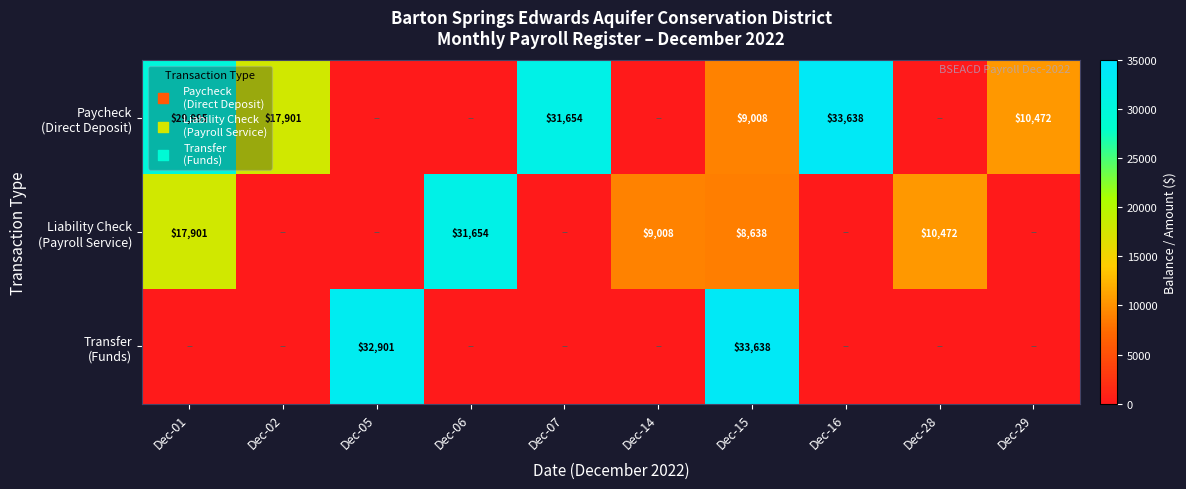

List the labels in order of Liability Check (Payroll Service) value, smallest first.

Dec-02, Dec-05, Dec-07, Dec-16, Dec-29, Dec-15, Dec-14, Dec-28, Dec-01, Dec-06